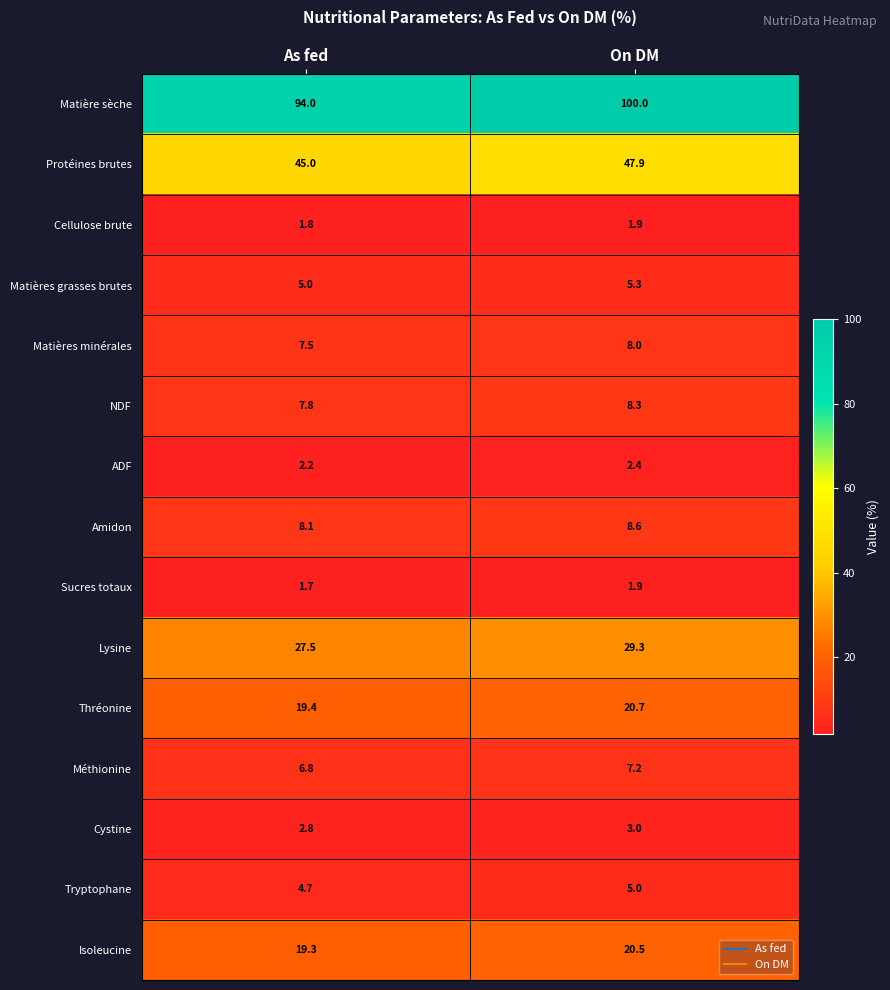

What is the smallest value displayed?

1.7